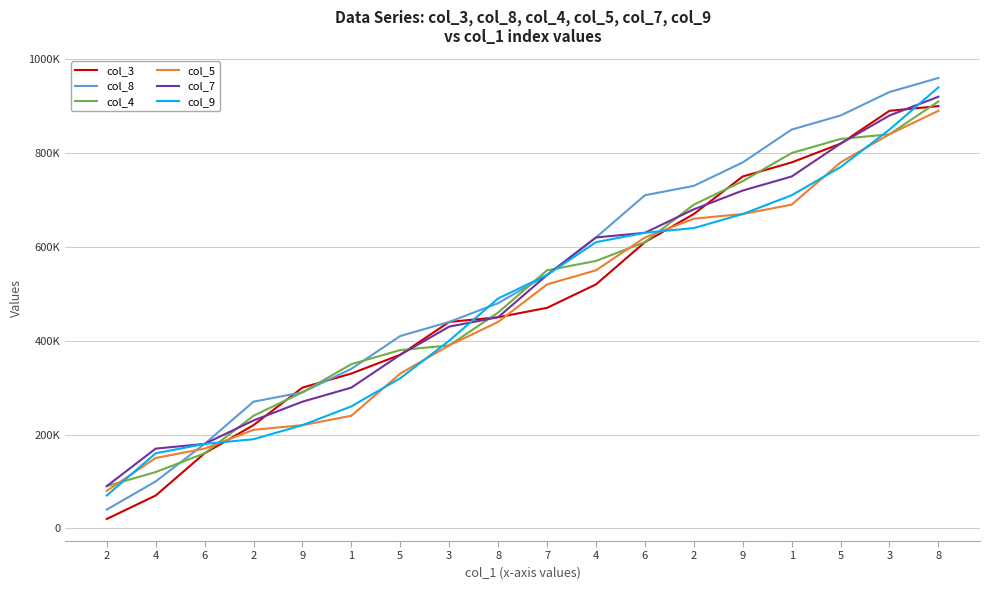

What is the sum of all col_9 values?

8650000